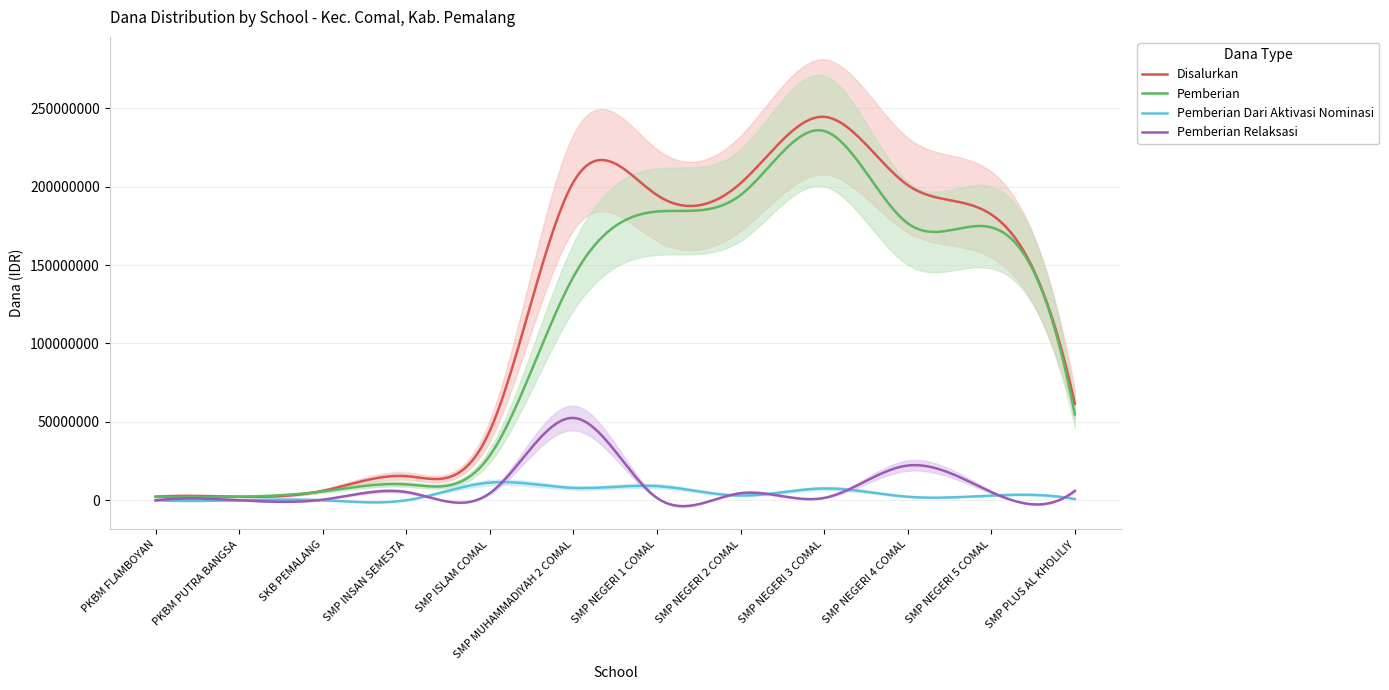

Between which two adjacent categories do Pemberian Dari Aktivasi Nominasi and Pemberian Relaksasi first intersect?

SMP INSAN SEMESTA and SMP ISLAM COMAL